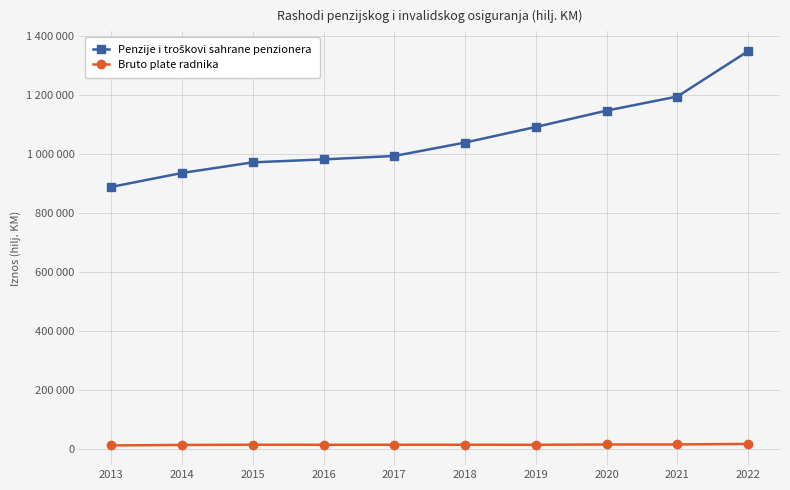

Rank the categories by Bruto plate radnika value from lowest to highest.

2013, 2014, 2019, 2016, 2017, 2018, 2015, 2020, 2021, 2022